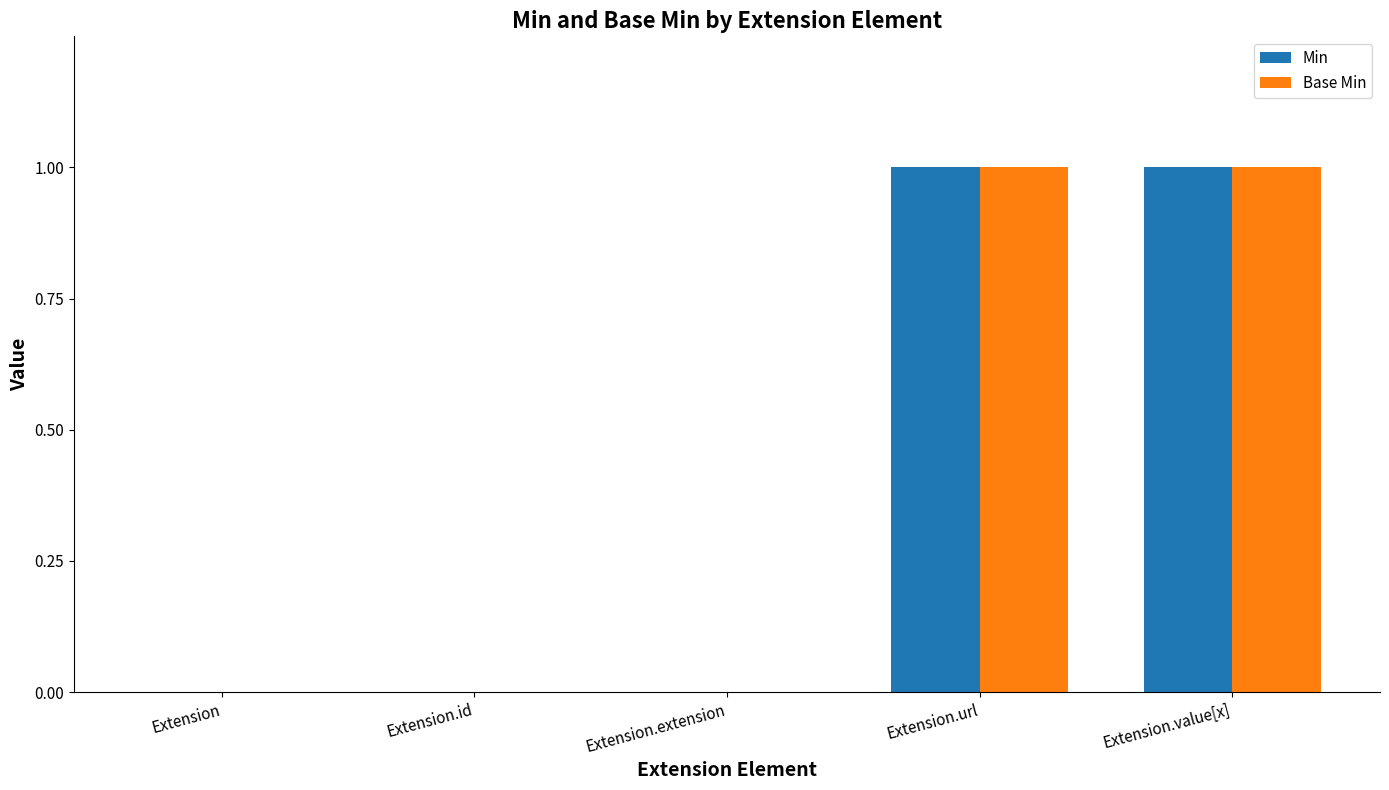

Is the value of Base Min at Extension.id greater than the value of Min at Extension.value[x]?

No